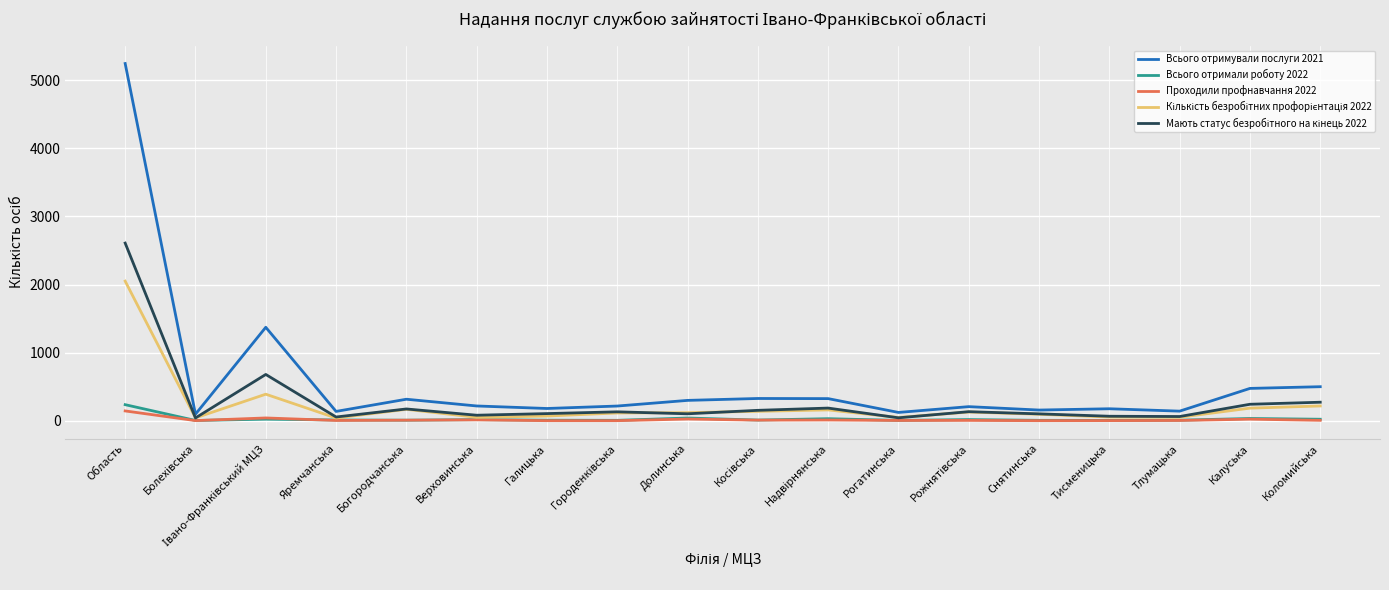

At which category is the sum across all series the highest?

Область